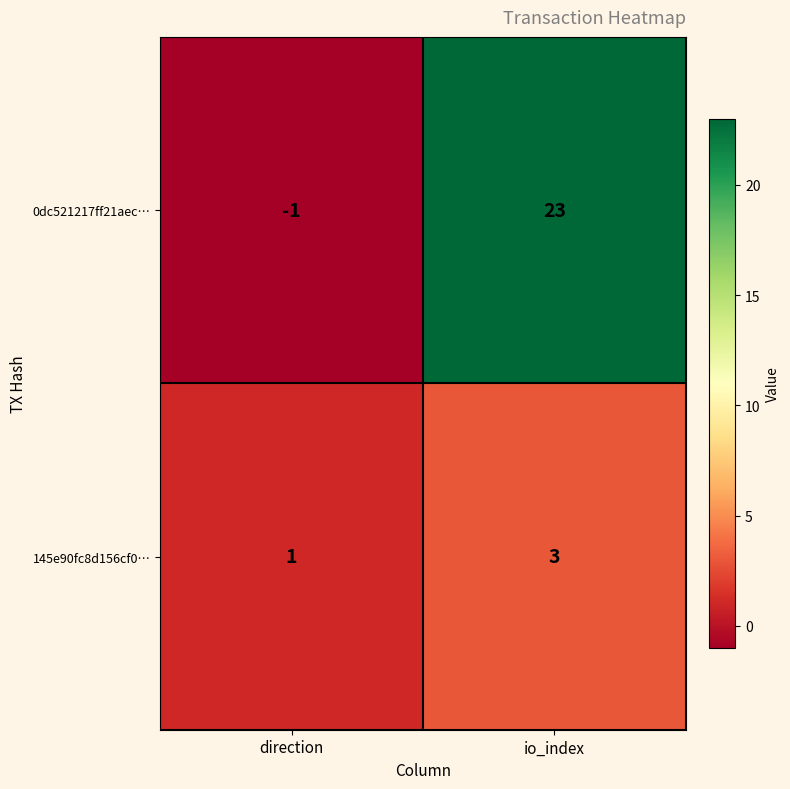

At direction, list the series in order from smallest to largest.

0dc521217ff21aec…, 145e90fc8d156cf0…